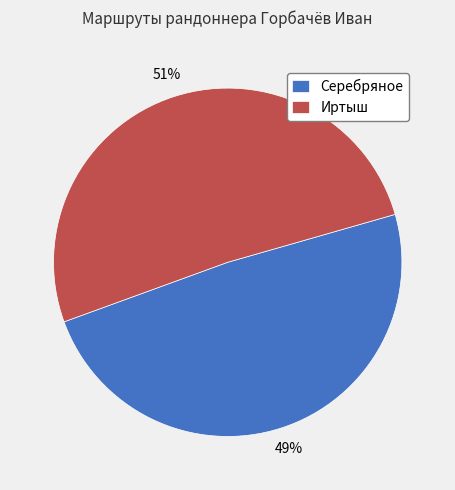

How many segments does this pie chart have?

2